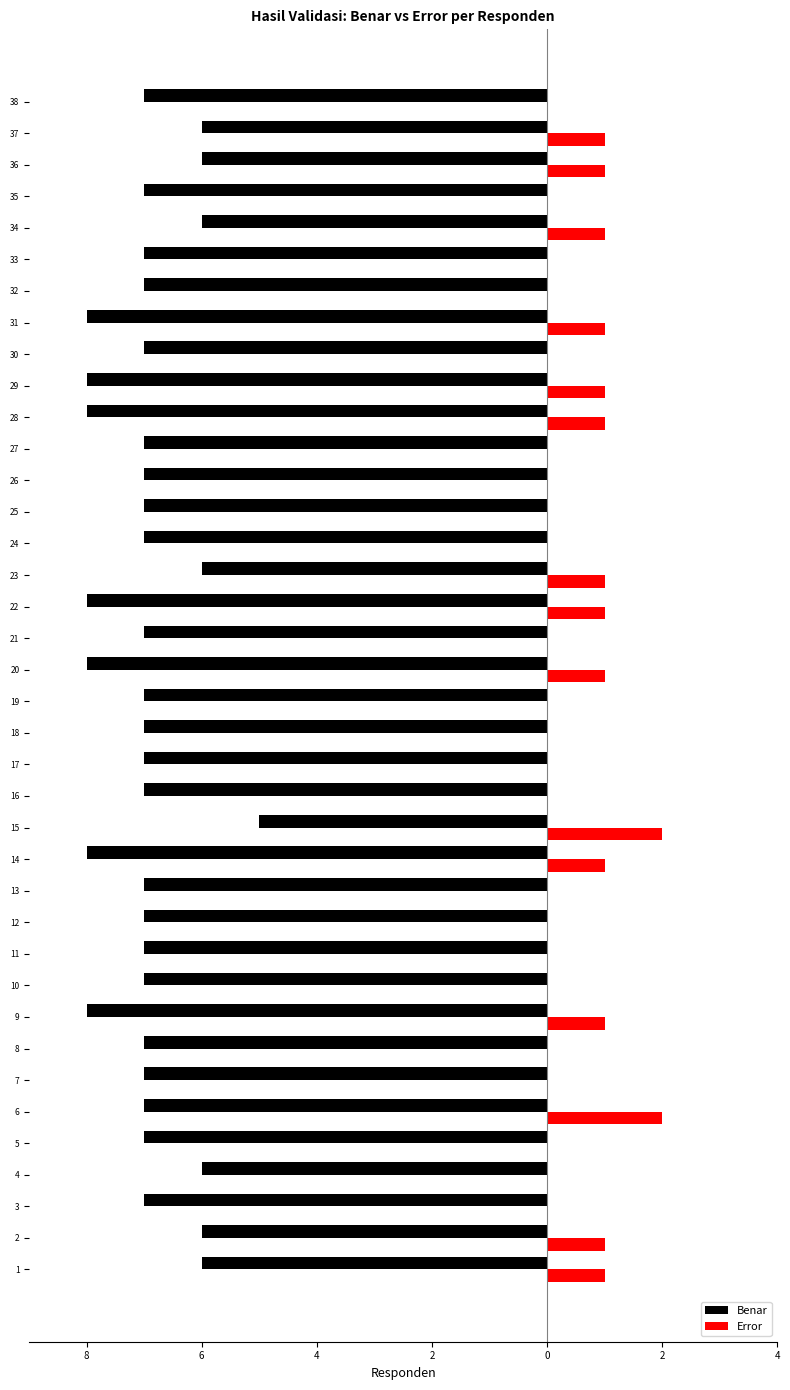

The value of Error at 26 is 0. True or false?

True